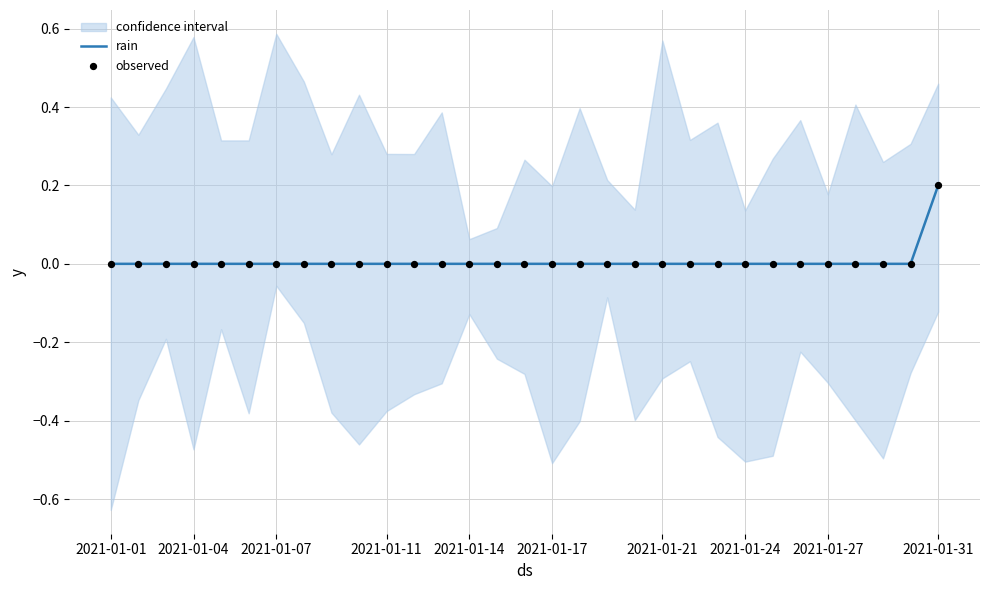

Which series has the largest total across all categories?

rain